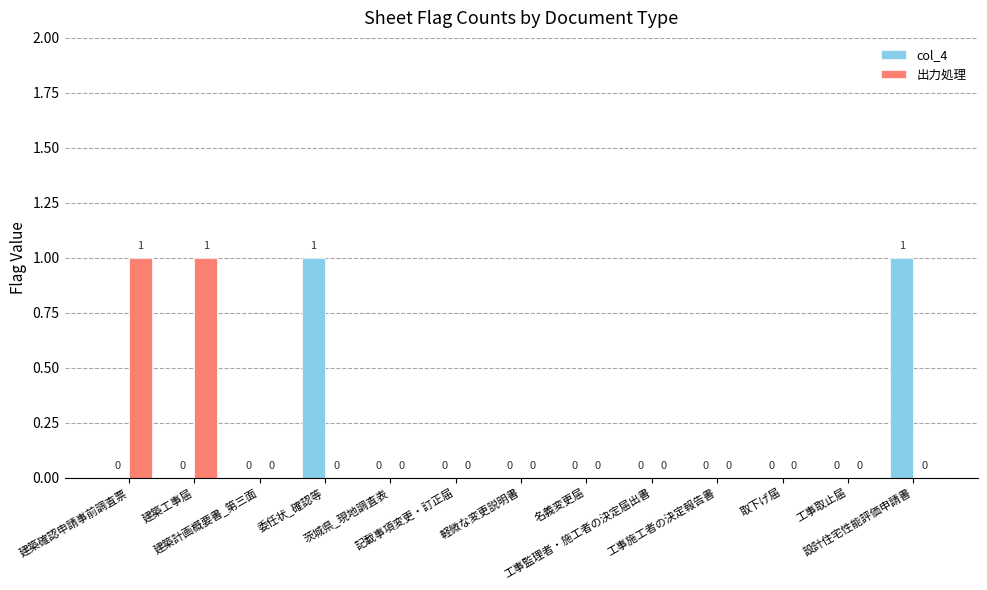

How many col_4 values are between 0 and 1?

13